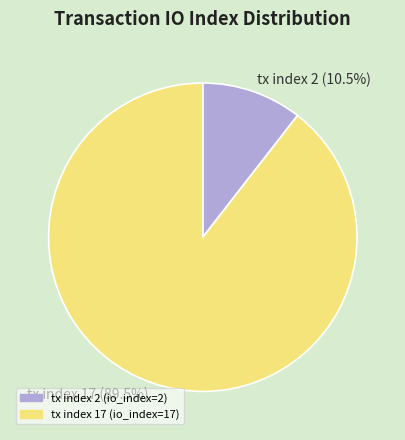

Which has a higher value, tx index 2 or tx index 17?

tx index 17